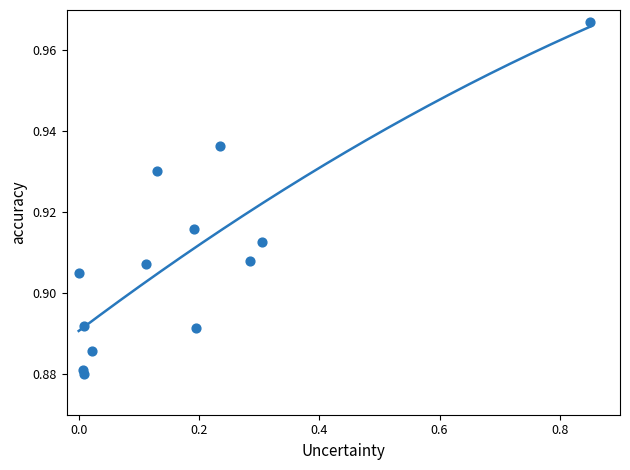

What is the range of X values (max minus min)?

0.8